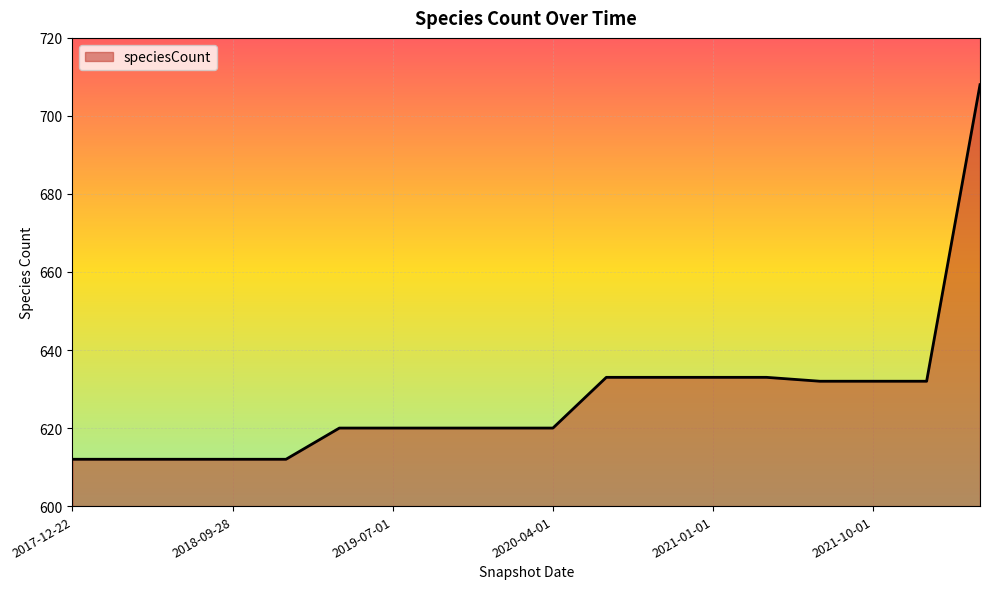

What is the difference between the maximum and minimum values?

96